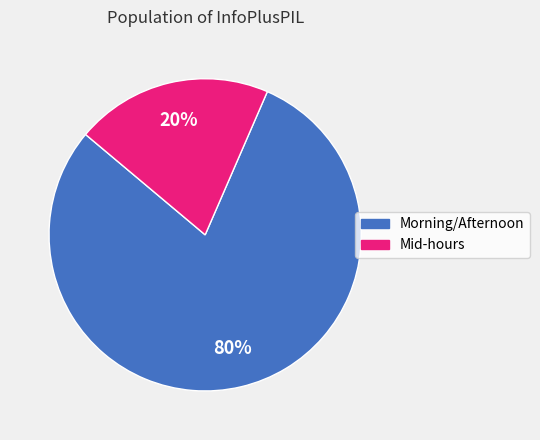

Does any single category account for the majority?

Yes